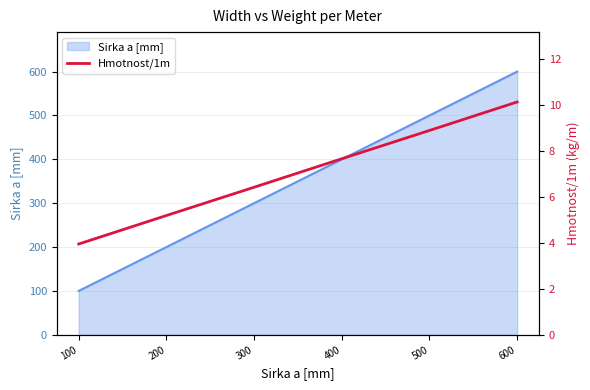

Between 600 and 100, which is larger?

600